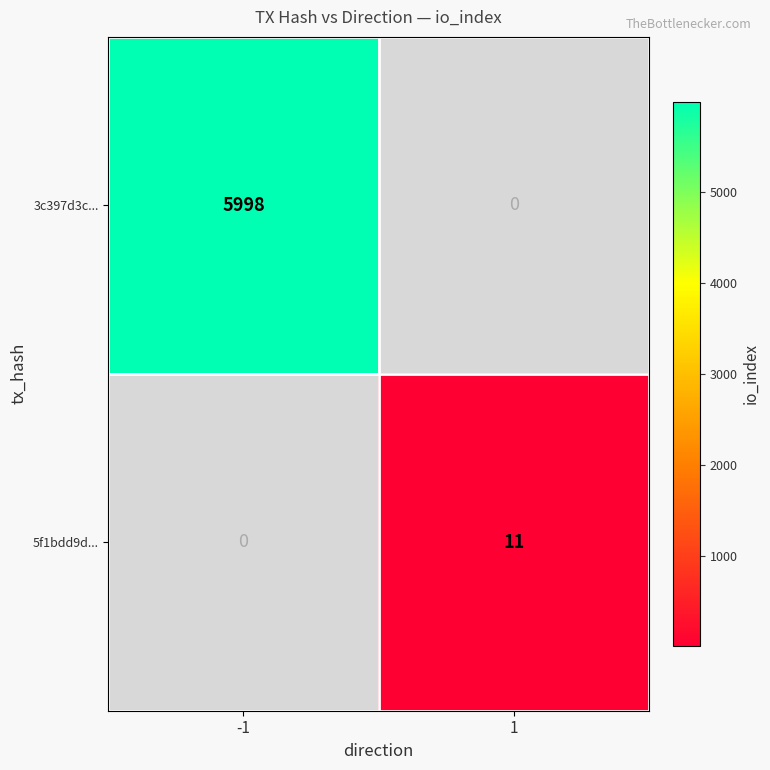

The value of 3c397d3c... at -1 is 5998. True or false?

True